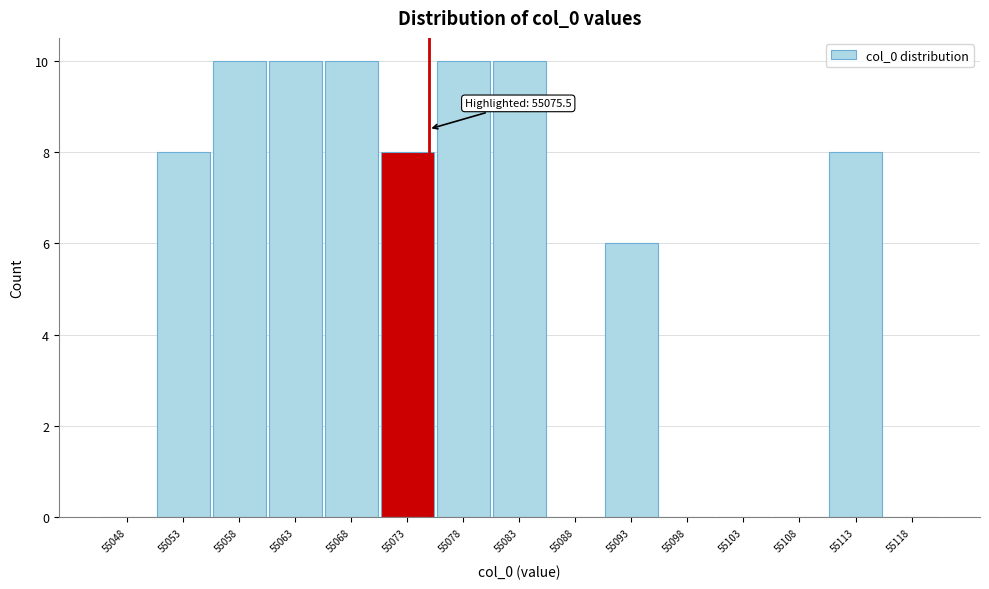

Reading right to left, list all the values displayed in this chart.

55118=0	55113=8	55108=0	55103=0	55098=0	55093=6	55088=0	55083=10	55078=10	55073=8	55068=10	55063=10	55058=10	55053=8	55048=0